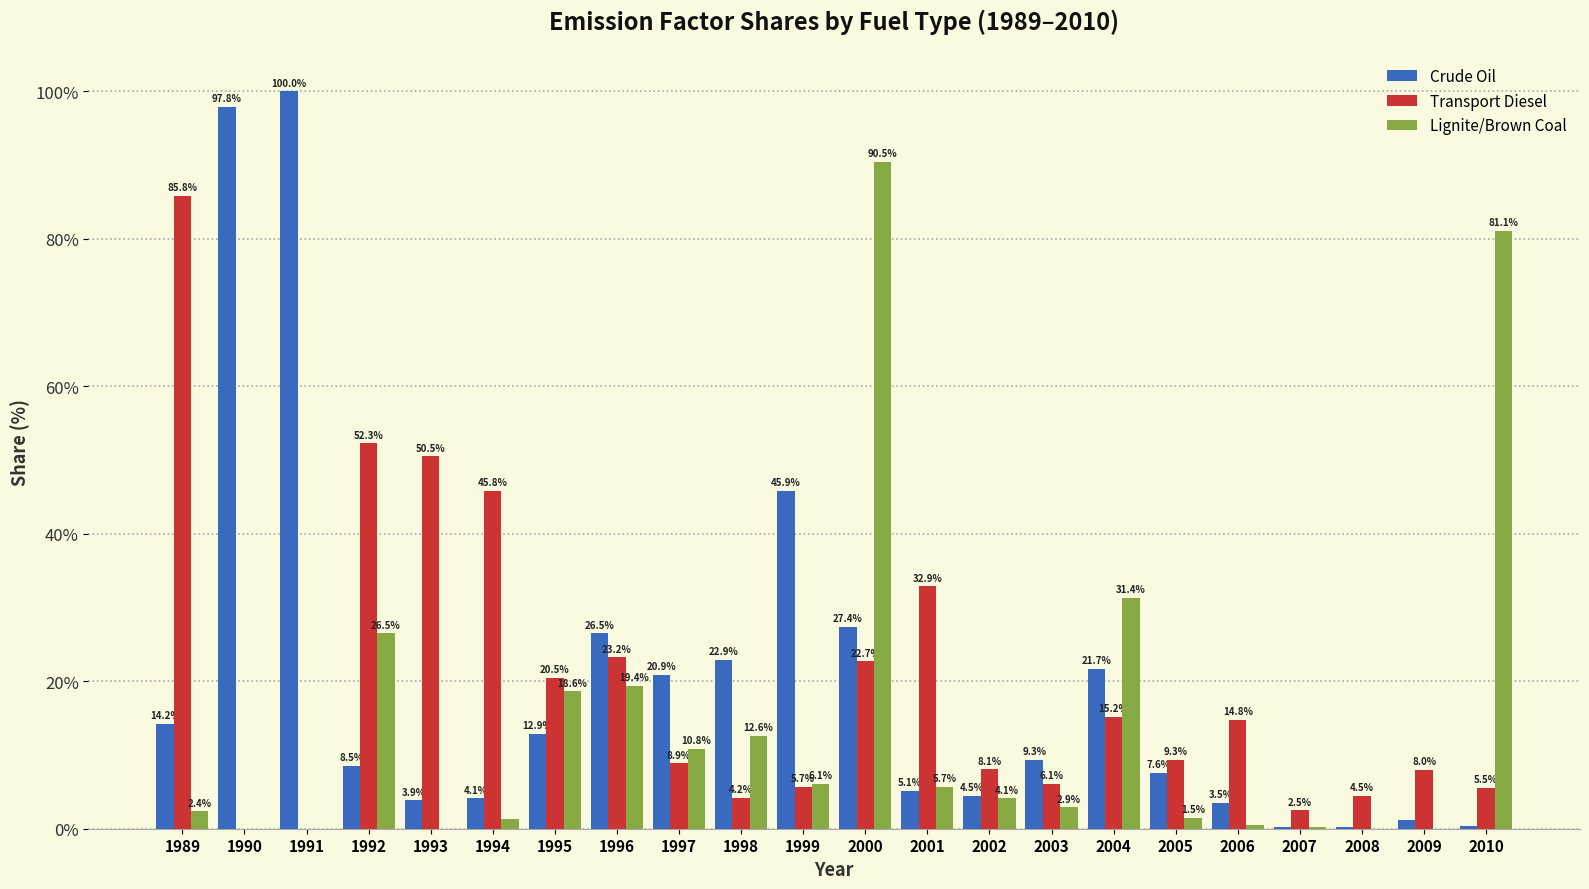

Which series has the largest total across all categories?

Crude Oil